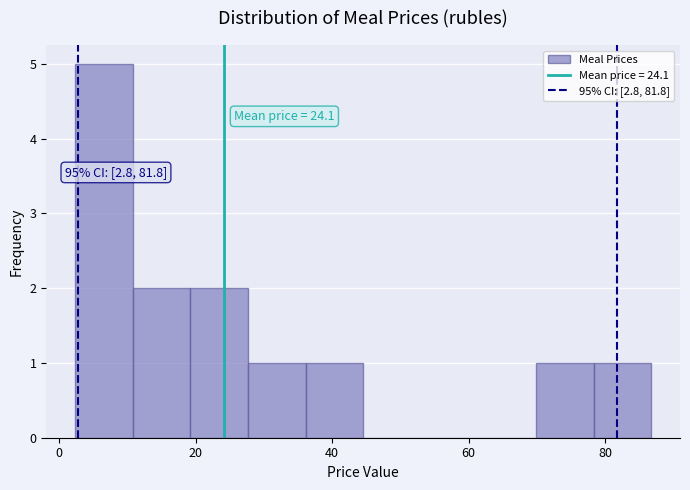

Over which range of the x-axis is the bar tallest?

2 to 10